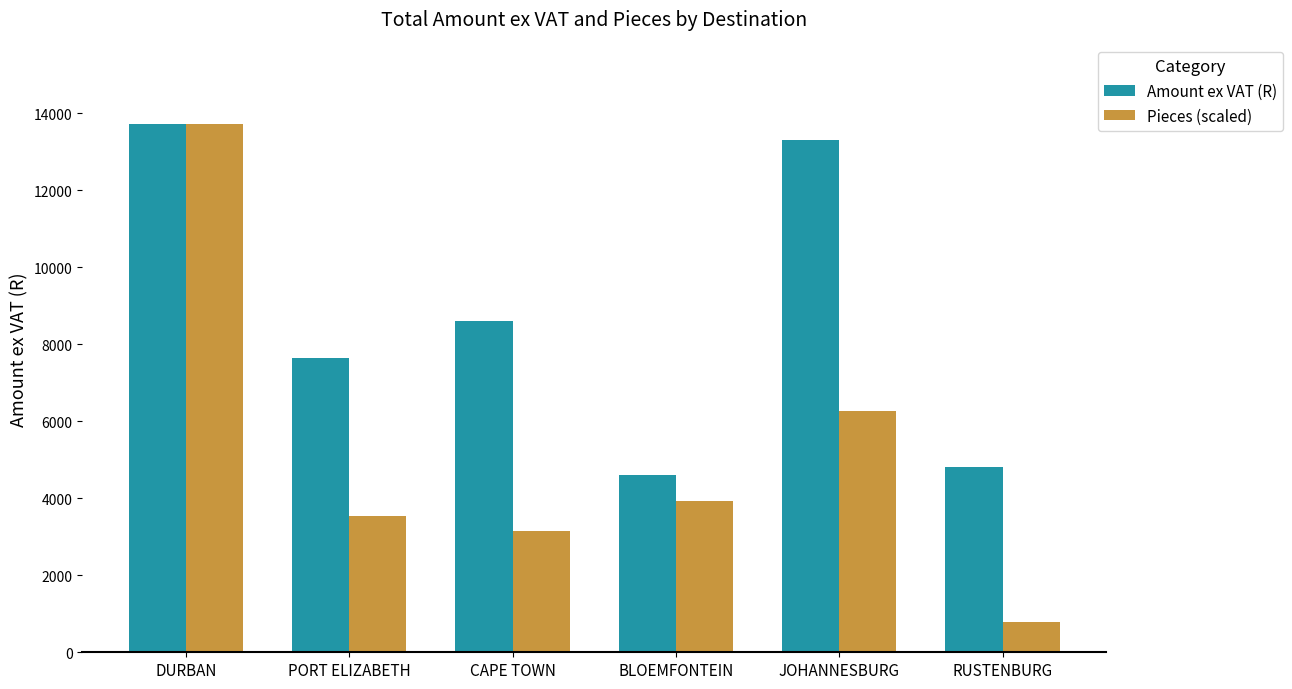

Reading right to left, transcribe all the data shown in this chart.

Amount ex VAT (R): RUSTENBURG=4807.7	JOHANNESBURG=13293.5	BLOEMFONTEIN=4603.8	CAPE TOWN=8612.2	PORT ELIZABETH=7644.7	DURBAN=13724.3
Pieces (scaled): RUSTENBURG=784.2	JOHANNESBURG=6274.0	BLOEMFONTEIN=3921.2	CAPE TOWN=3137.0	PORT ELIZABETH=3529.1	DURBAN=13724.3